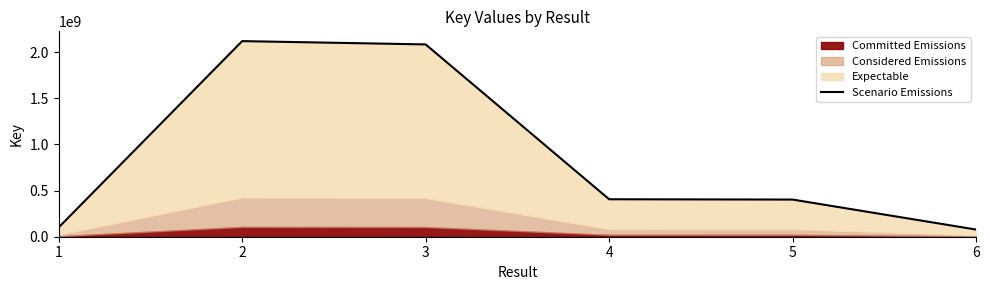

How many values exceed 406125731?

2